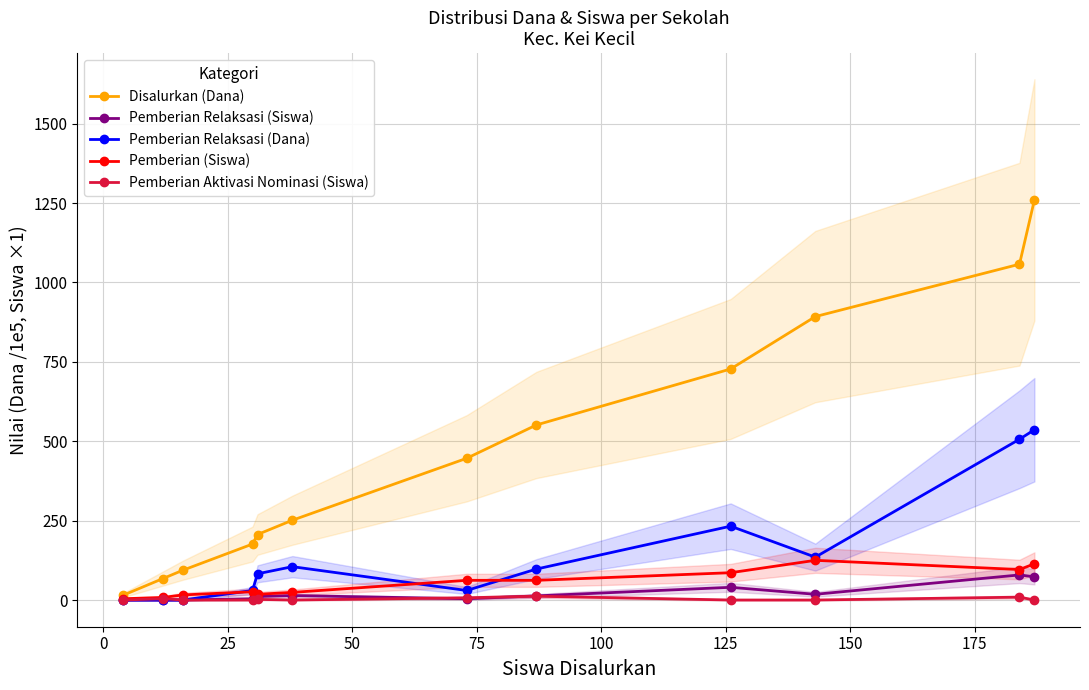

What is the value of the Pemberian Relaksasi (Dana) point at the 5th from the left?

82.5